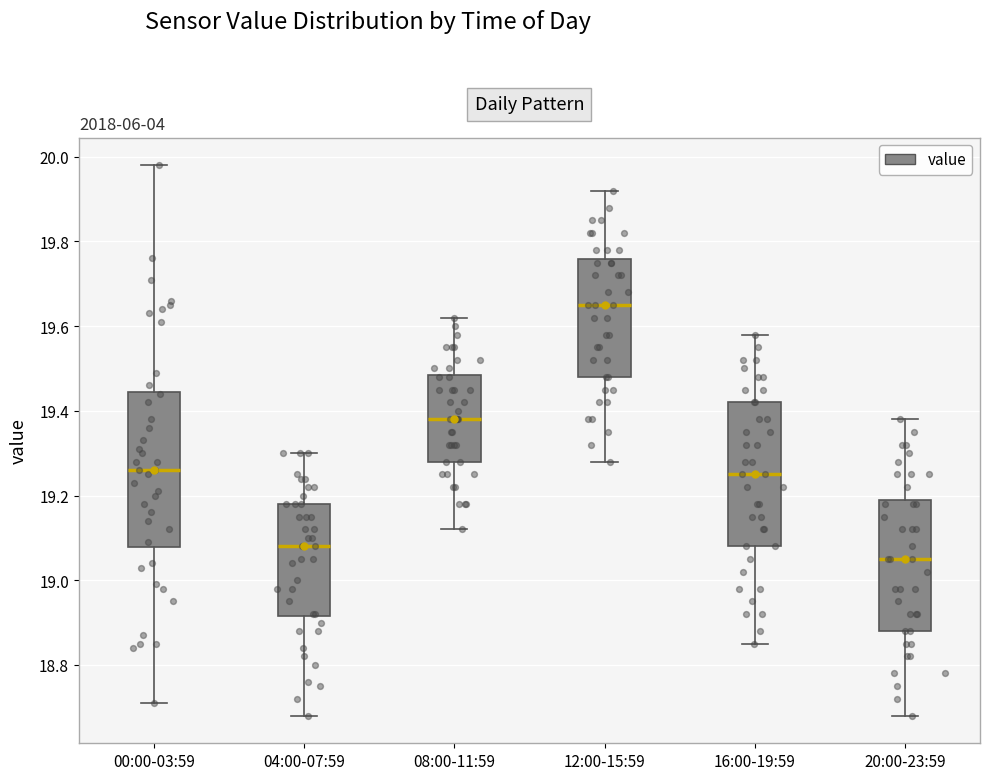

Reading left to right, transcribe this box plot: for each box, give where its median line is, the range the box spans, and where its two whiskers end, as read against the y-axis. The values are not printed on the chart, so give them approximately, as read against the axis.

00:00-03:59: median 19.26, box 19.08 to 19.44, whiskers 18.72 to 19.98
04:00-07:59: median 19.08, box 18.92 to 19.18, whiskers 18.68 to 19.30
08:00-11:59: median 19.38, box 19.28 to 19.48, whiskers 19.12 to 19.62
12:00-15:59: median 19.66, box 19.48 to 19.76, whiskers 19.28 to 19.92
16:00-19:59: median 19.26, box 19.08 to 19.42, whiskers 18.86 to 19.58
20:00-23:59: median 19.06, box 18.88 to 19.20, whiskers 18.68 to 19.38